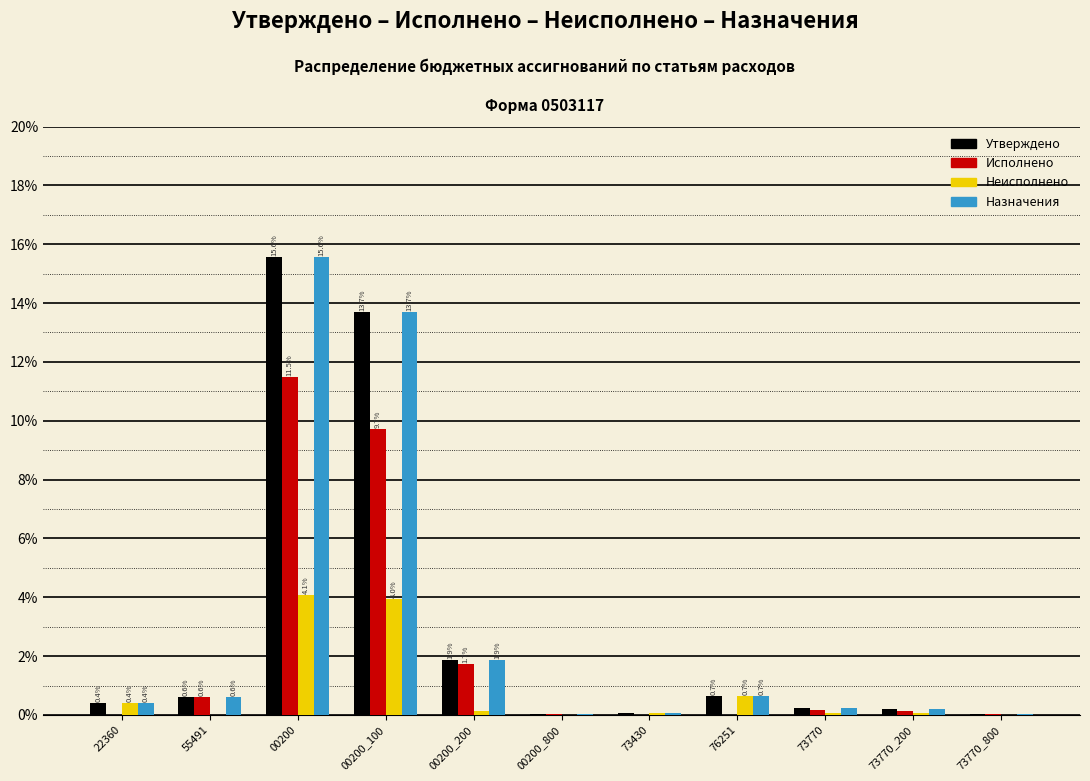

At which category is the sum across all series the highest?

00200